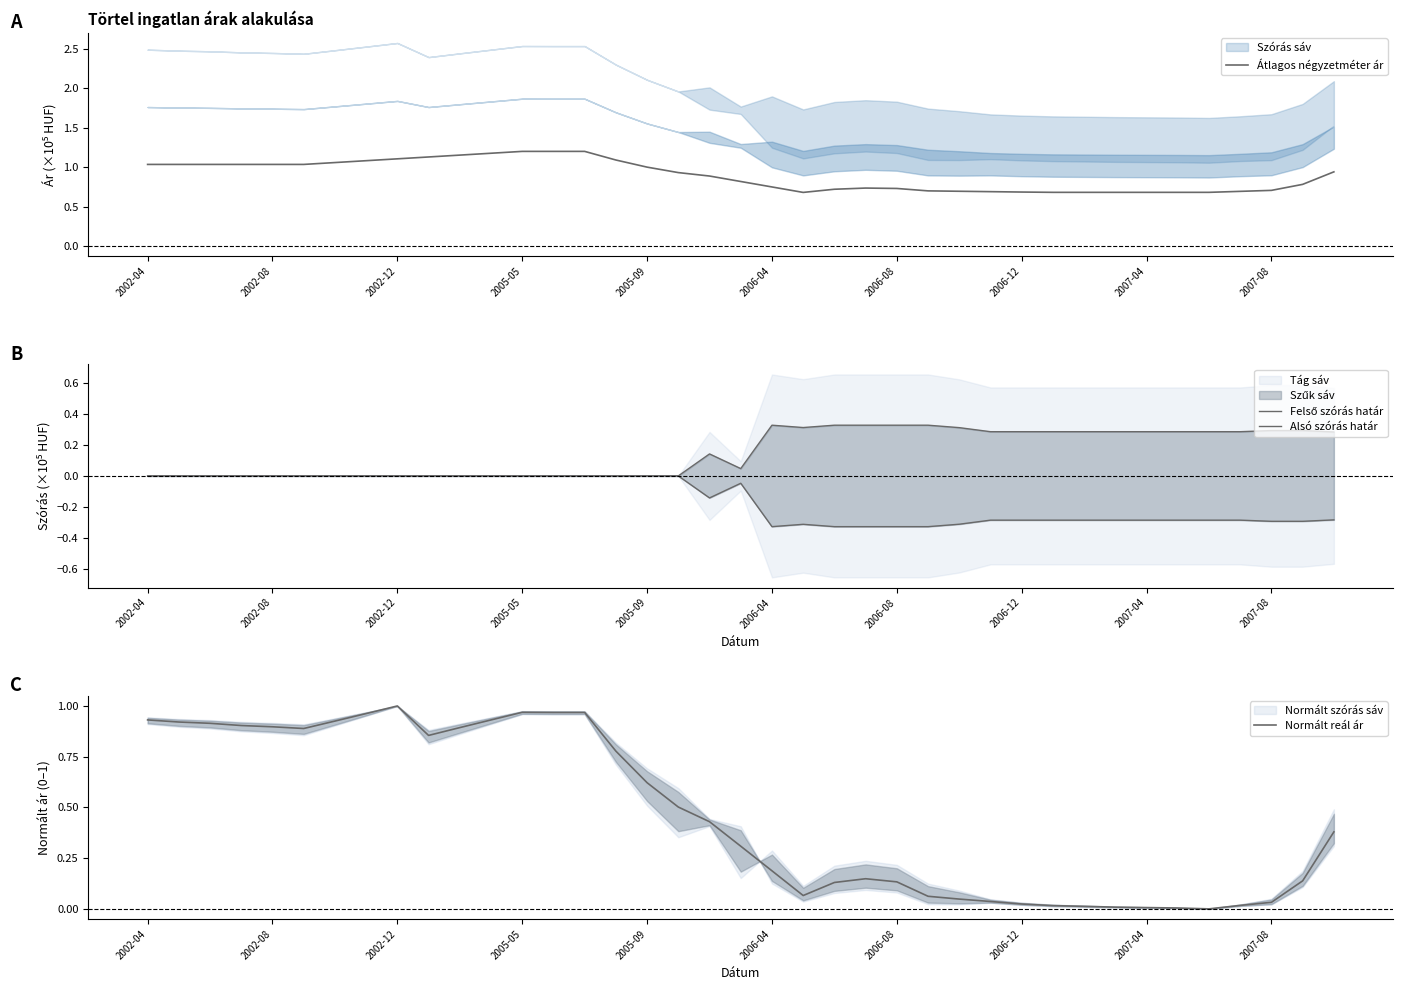

Between 15 and 29, which series saw the biggest shift?

Normált reál ár